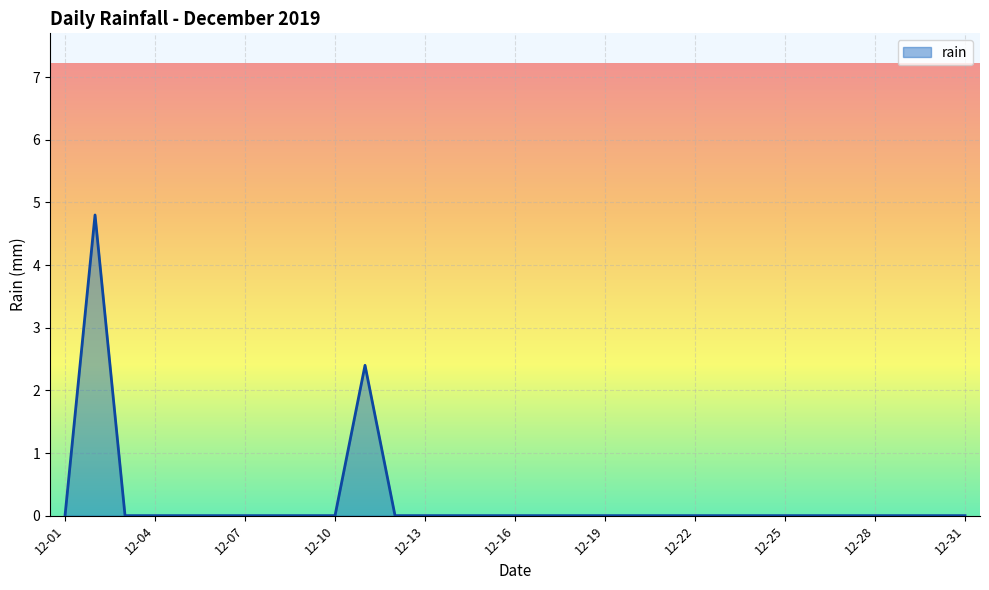

What is the maximum value shown in the chart?

4.8